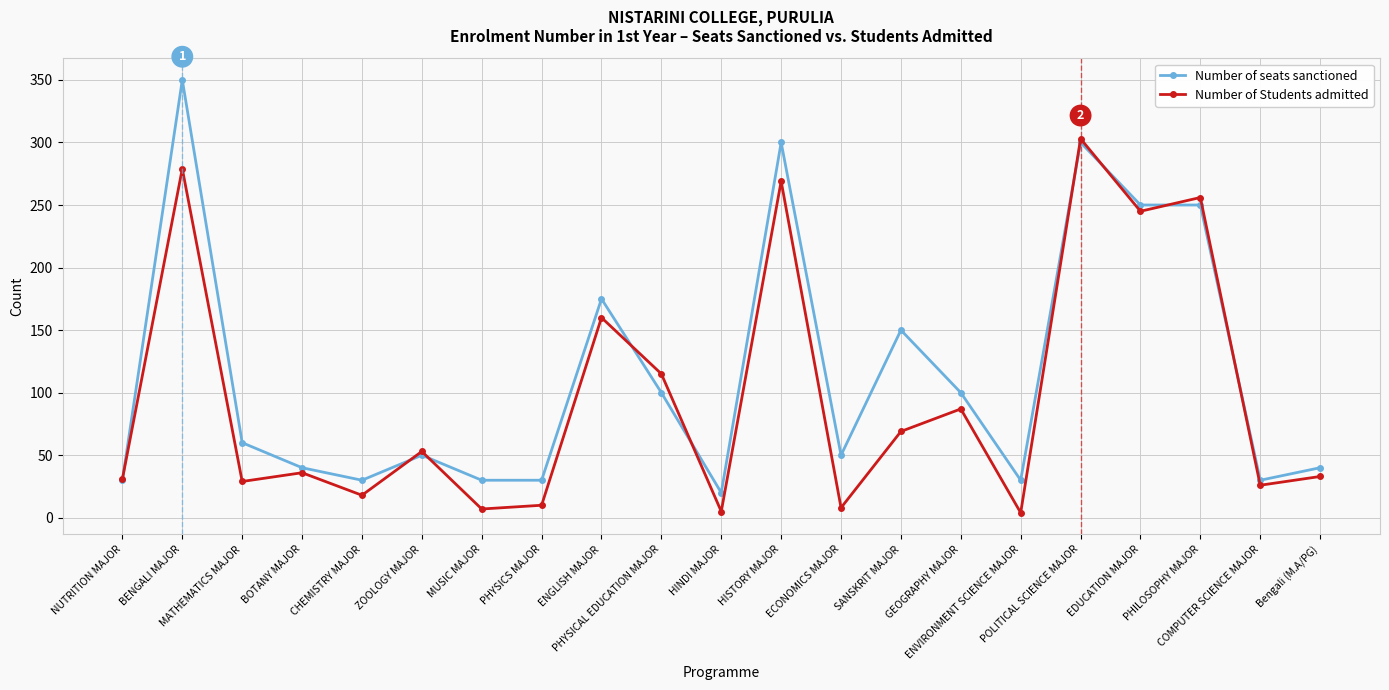

What is the spread (max minus min) of values at ZOOLOGY MAJOR?

3